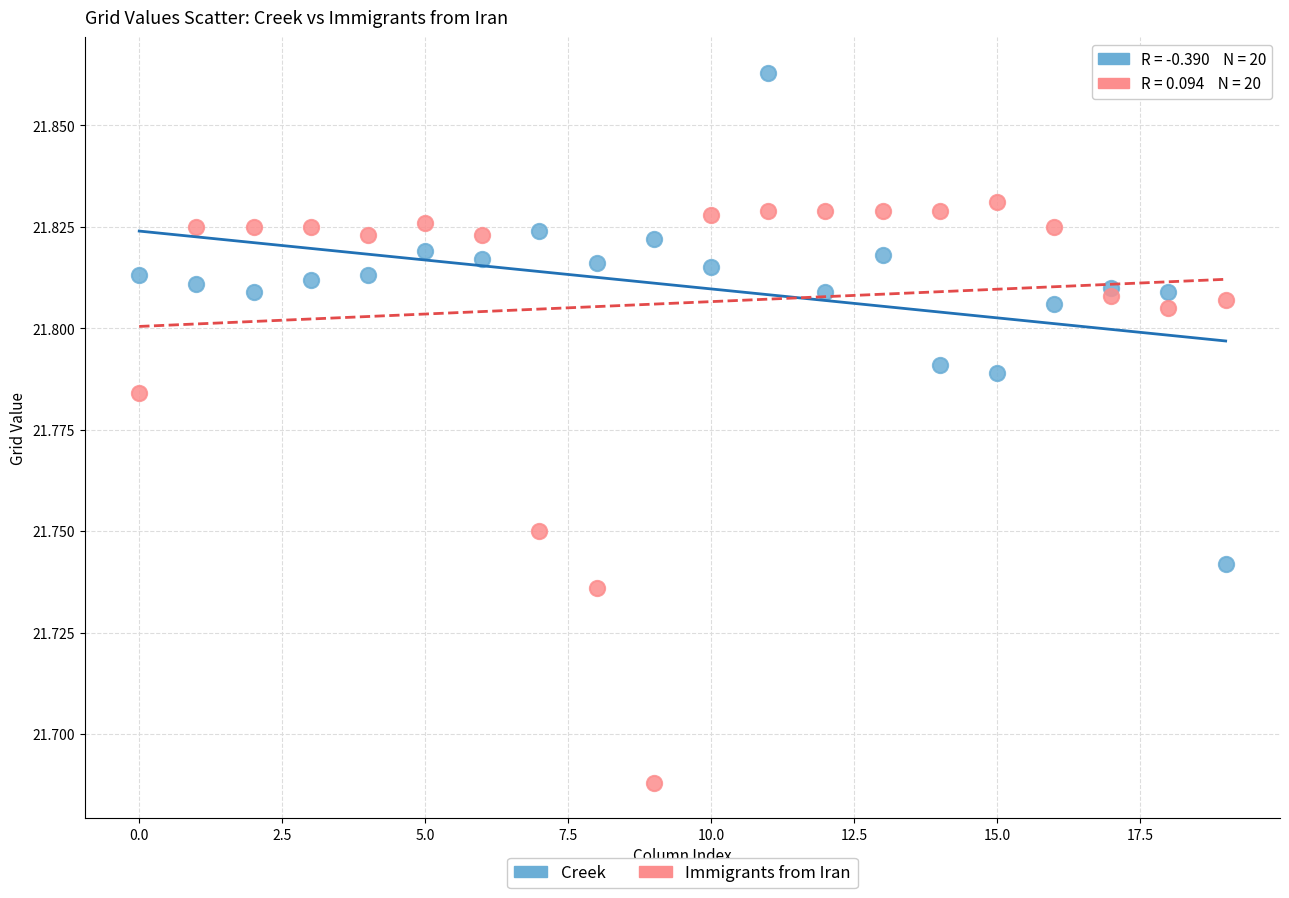

Which series contains the highest Y value?

Creek